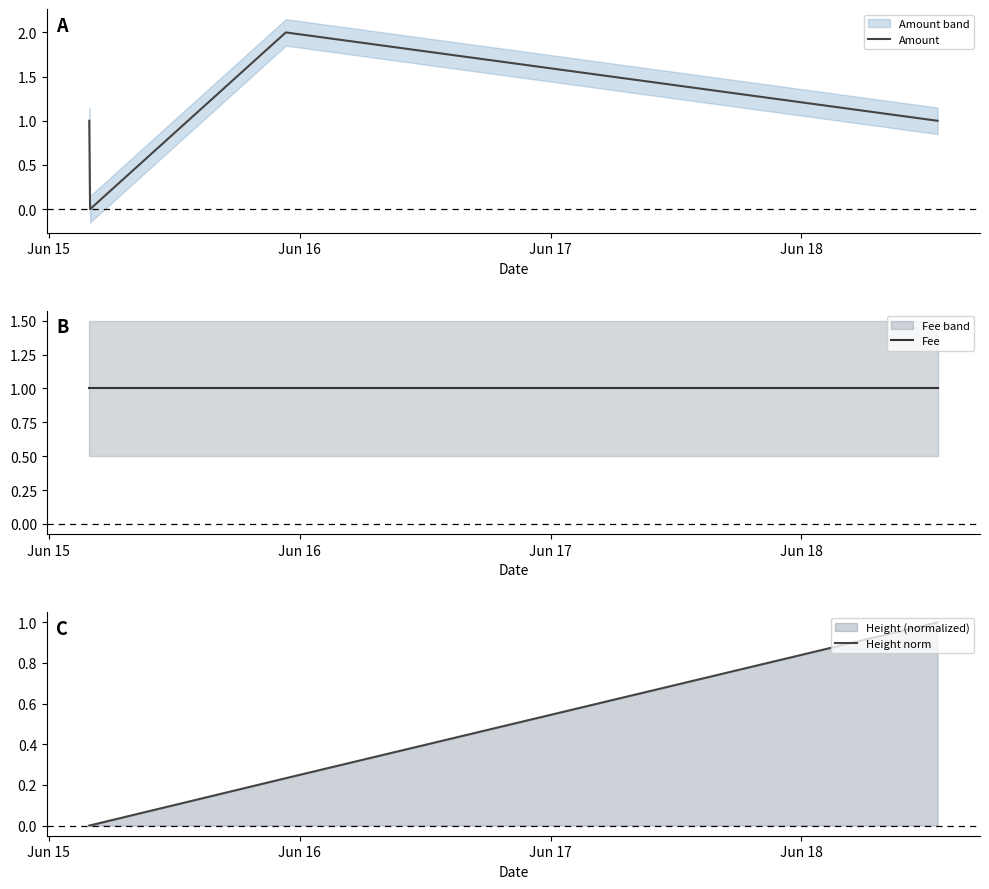

Which series has the largest total across all categories?

Amount